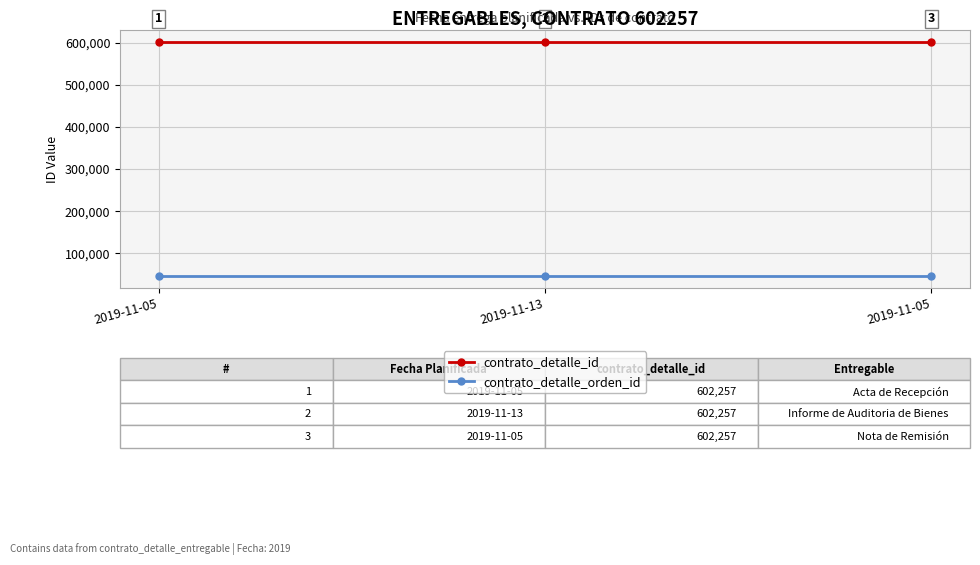

How many series are shown in this chart?

2